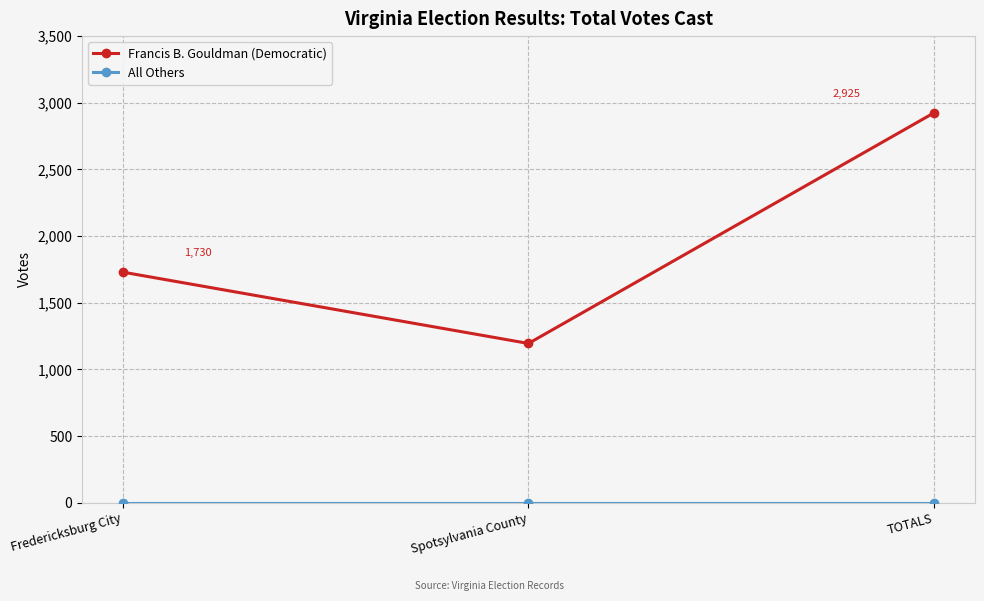

Which series changed the most between Fredericksburg City and TOTALS?

Francis B. Gouldman (Democratic)